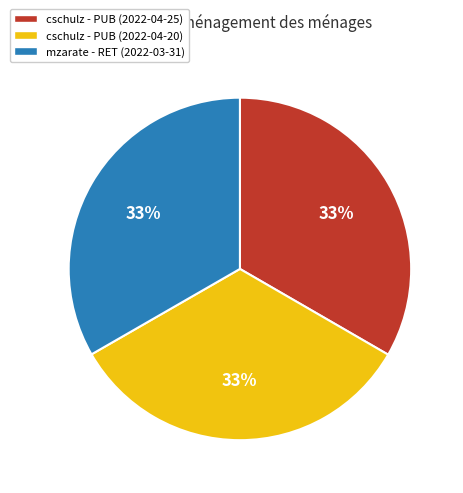

Is the sum of cschulz - PUB (2022-04-25) and mzarate - RET (2022-03-31) greater than half?

Yes